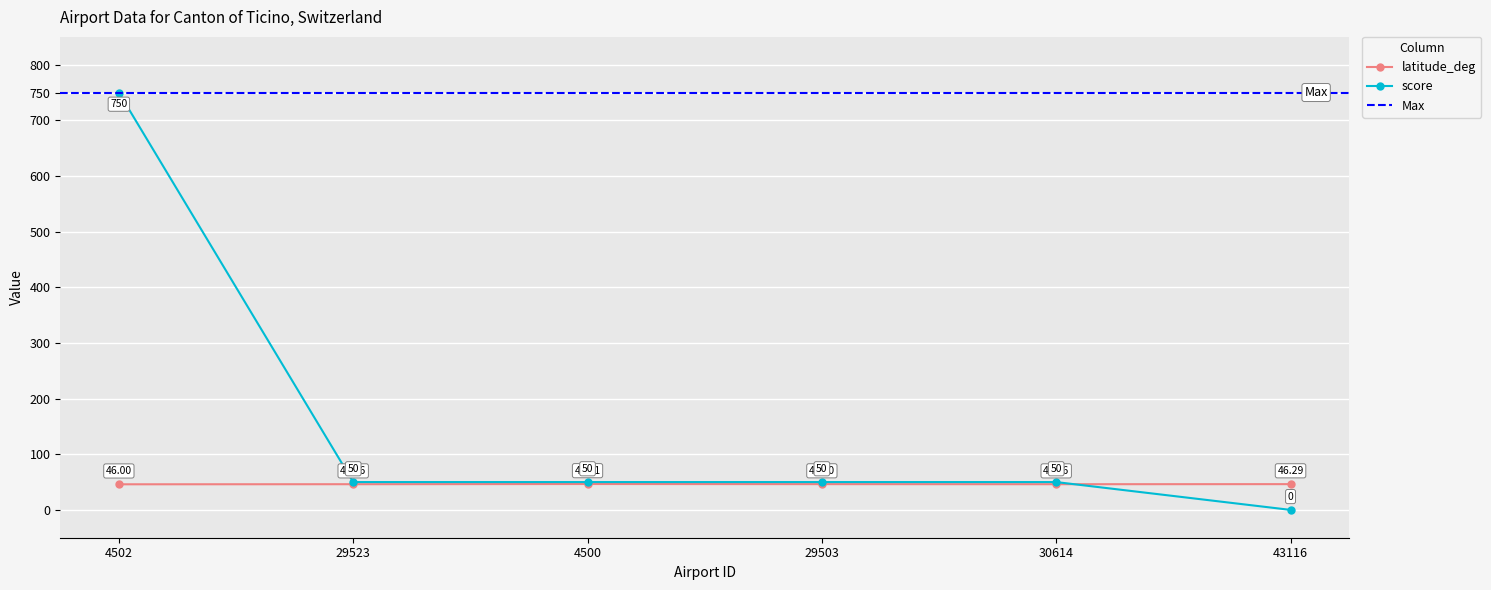

Is the value of score at 4500 greater than the value of latitude_deg at 43116?

Yes